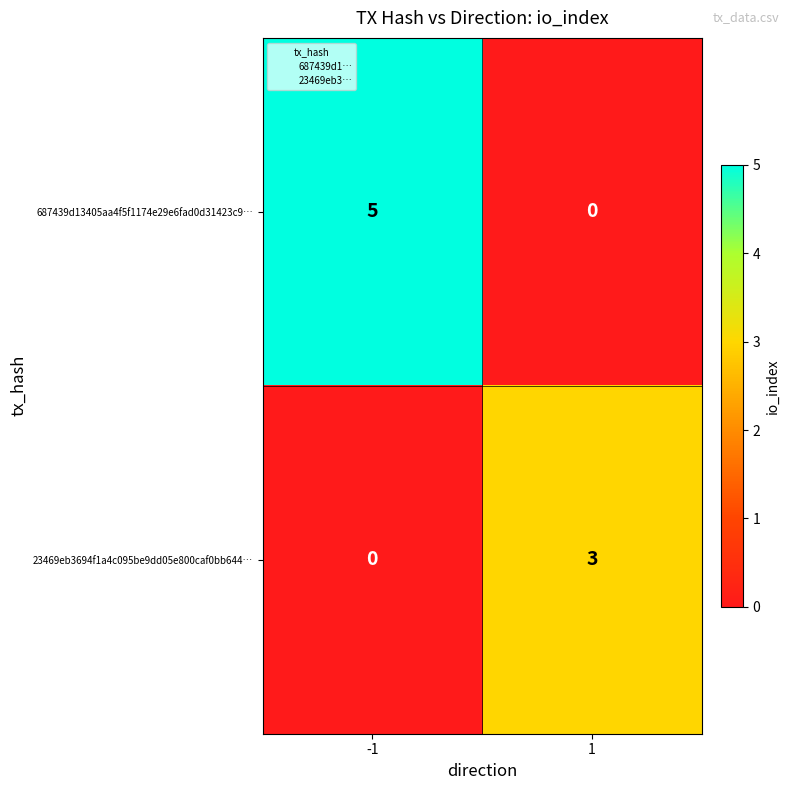

The value of 23469eb3694f1a4c095be9dd05e800caf0bb644… at -1 is 2. True or false?

False